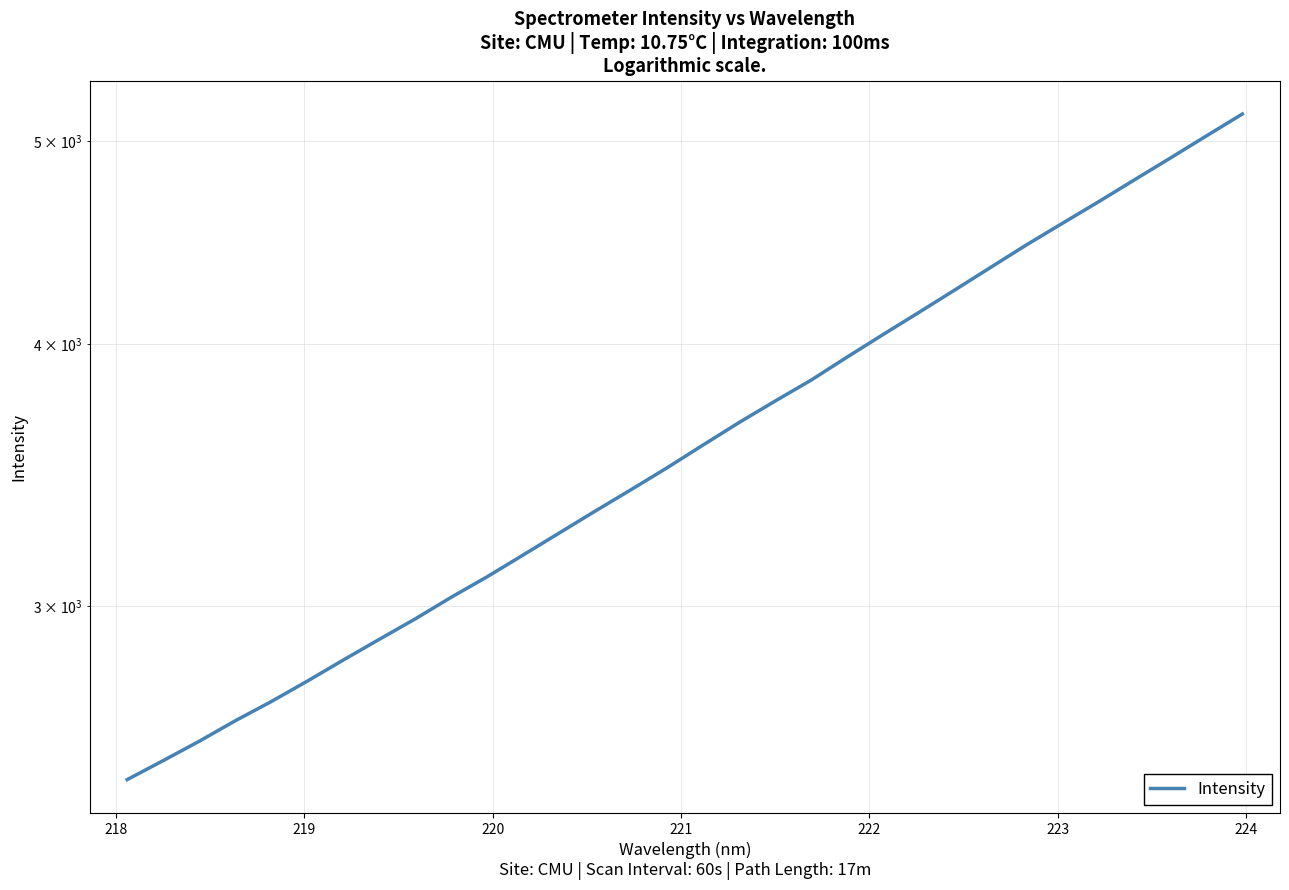

What is the sum of all values?

116337.5